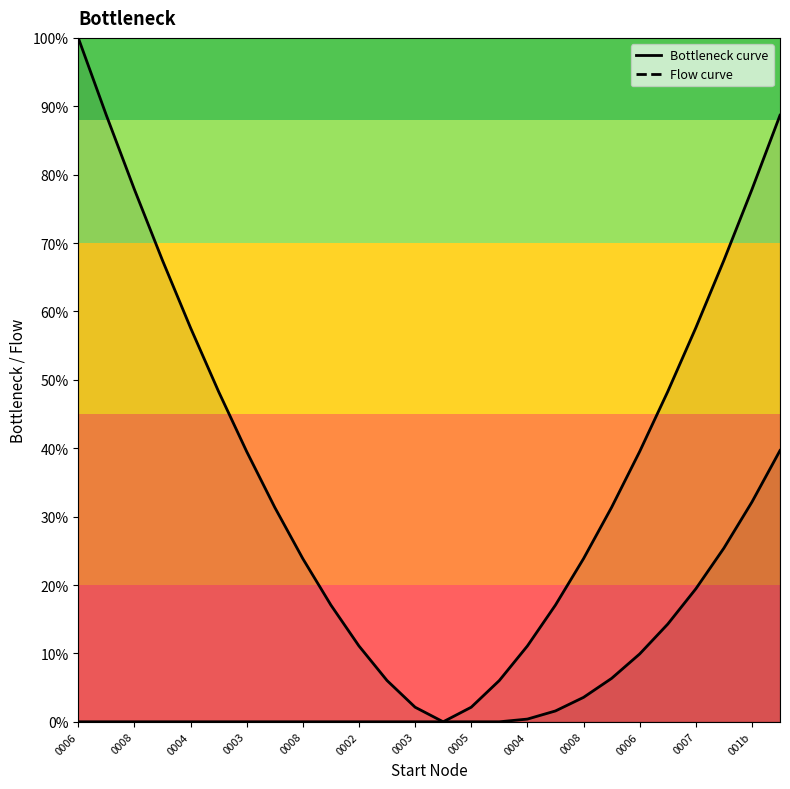

What is the sum of all Flow curve values?

1.5